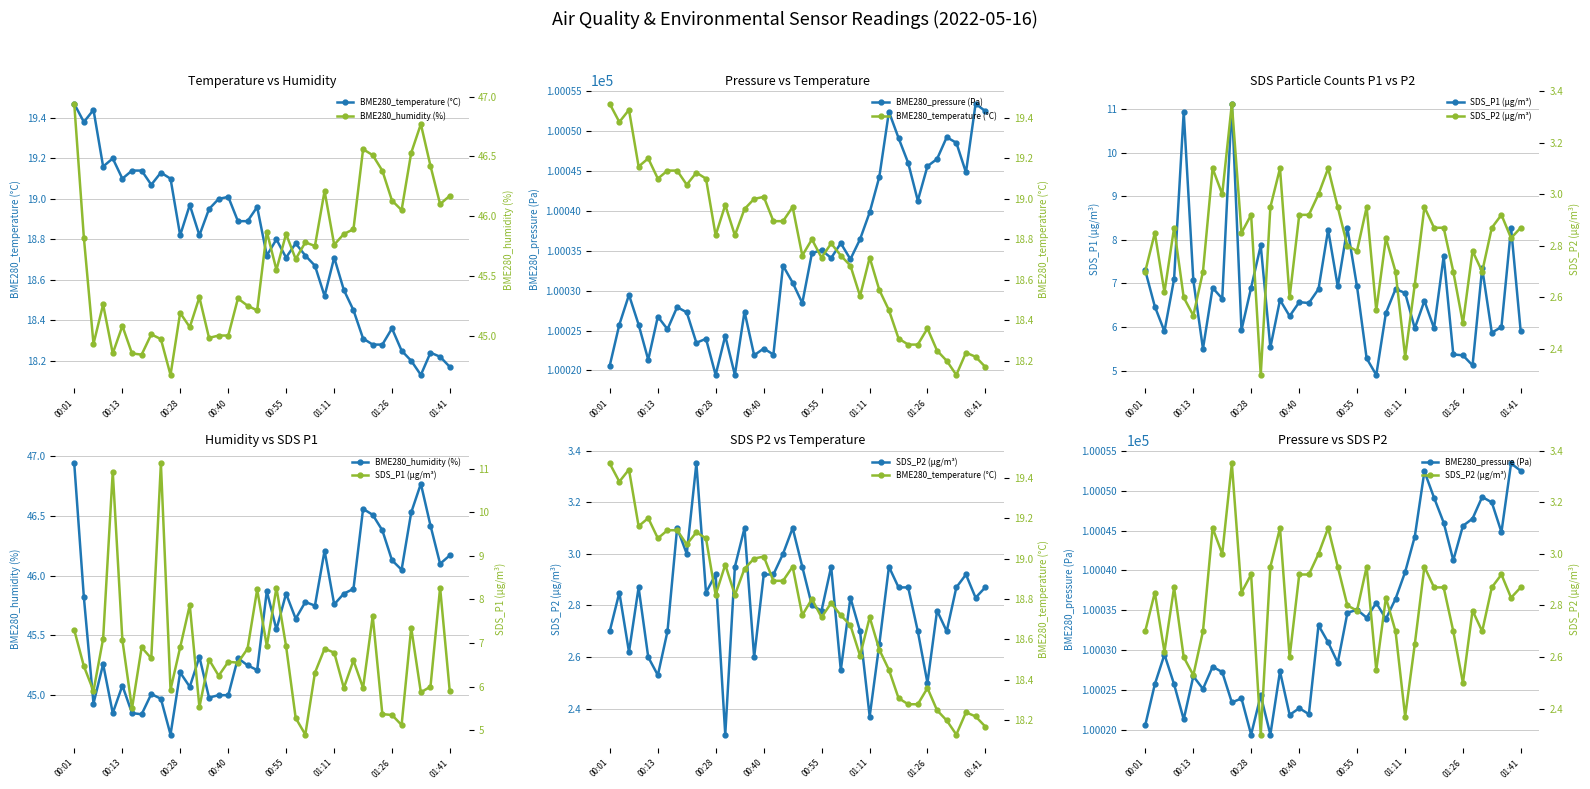

Reading left to right, what are all the values shown in this chart?

BME280_temperature (°C): 19.5	19.4	19.4	19.2	19.2	19.1	19.1	19.1	19.1	19.1	19.1	18.8	19.0	18.8	18.9	19.0	19.0	18.9	18.9	19.0	18.7	18.8	18.7	18.8	18.7	18.7	18.5	18.7	18.6	18.4	18.3	18.3	18.3	18.4	18.2	18.2	18.1	18.2	18.2	18.2
BME280_pressure (Pa): 100020.6	100025.8	100029.5	100025.8	100021.3	100026.8	100025.2	100027.9	100027.3	100023.5	100024.0	100019.4	100024.3	100019.4	100027.4	100021.9	100022.8	100022.0	100033.1	100031.0	100028.4	100034.7	100035.1	100034.1	100035.9	100033.9	100036.4	100039.8	100044.2	100052.4	100049.1	100046.0	100041.3	100045.6	100046.5	100049.2	100048.5	100044.8	100053.4	100052.5
SDS_P1 (µg/m³): 7.3	6.5	5.9	7.1	10.9	7.1	5.5	6.9	6.7	11.1	5.9	6.9	7.9	5.5	6.6	6.2	6.6	6.5	6.9	8.2	6.9	8.3	6.9	5.3	4.9	6.3	6.9	6.8	6.0	6.6	6.0	7.6	5.4	5.3	5.1	7.3	5.9	6.0	8.3	5.9
BME280_humidity (%): 46.9	45.8	44.9	45.3	44.9	45.1	44.9	44.8	45.0	45.0	44.7	45.2	45.1	45.3	45.0	45.0	45.0	45.3	45.2	45.2	45.9	45.5	45.9	45.6	45.8	45.8	46.2	45.8	45.9	45.9	46.6	46.5	46.4	46.1	46.0	46.5	46.8	46.4	46.1	46.2
SDS_P2 (µg/m³): 2.7	2.9	2.6	2.9	2.6	2.5	2.7	3.1	3.0	3.4	2.9	2.9	2.3	3.0	3.1	2.6	2.9	2.9	3.0	3.1	3.0	2.8	2.8	3.0	2.5	2.8	2.7	2.4	2.6	3.0	2.9	2.9	2.7	2.5	2.8	2.7	2.9	2.9	2.8	2.9